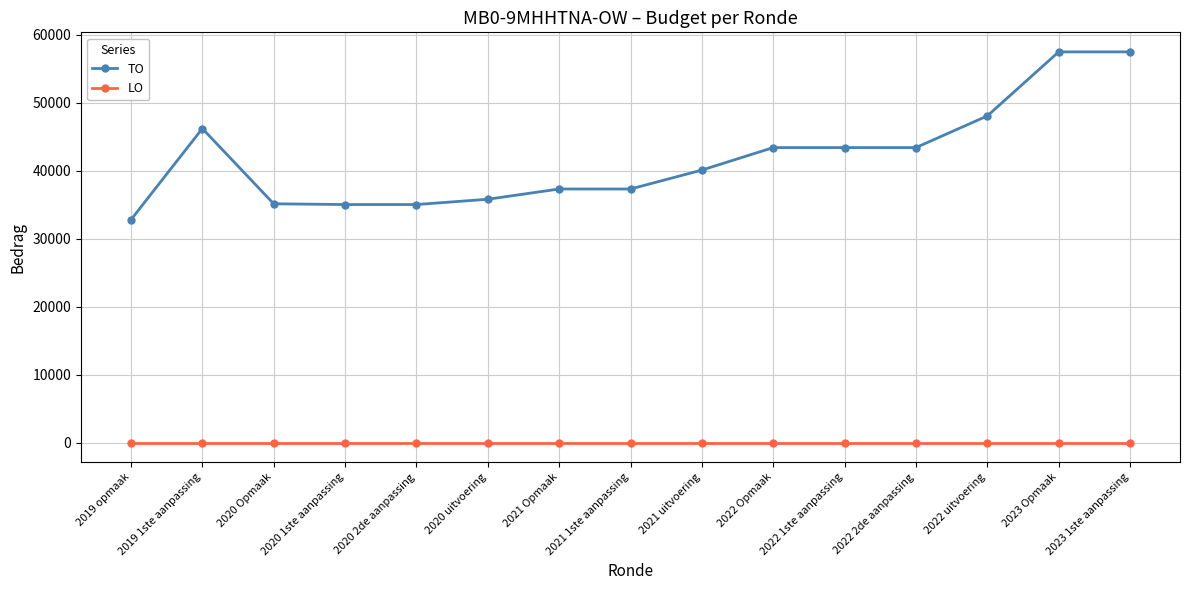

What is the sum of all TO values?

627641